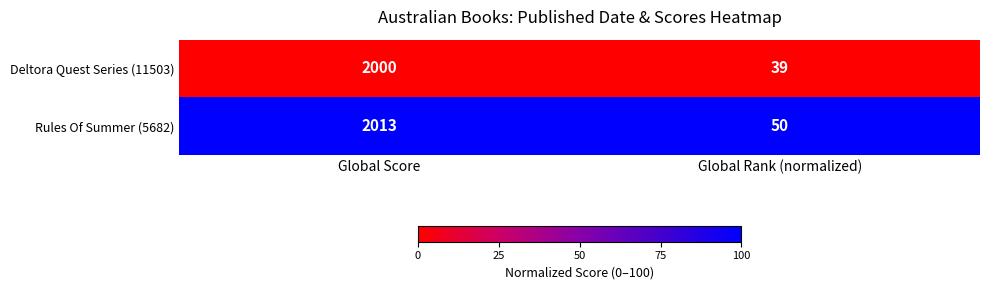

At Global Score, list the series in order from smallest to largest.

Deltora Quest Series (11503), Rules Of Summer (5682)